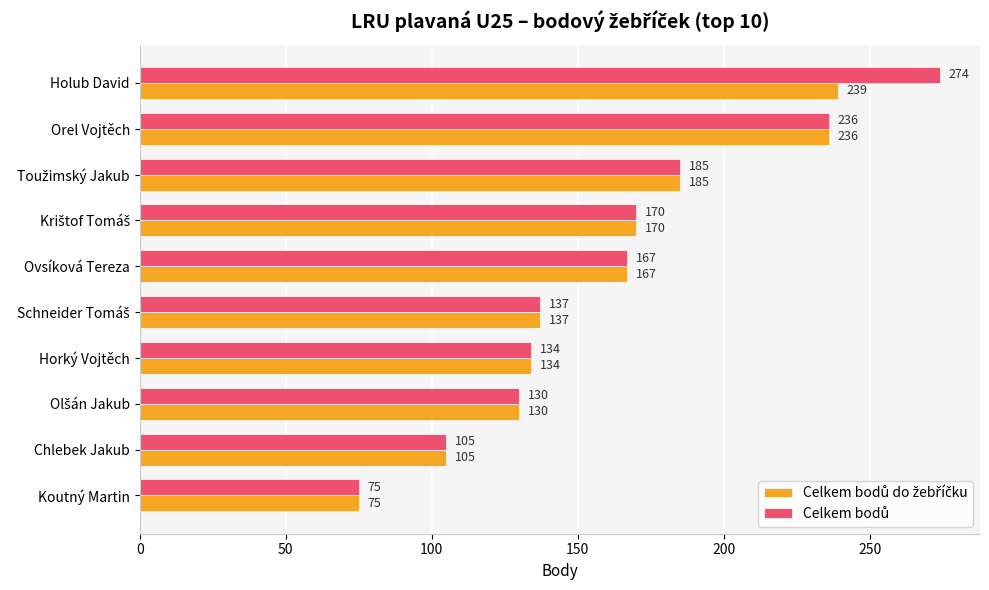

At which category is the sum across all series the highest?

Holub David